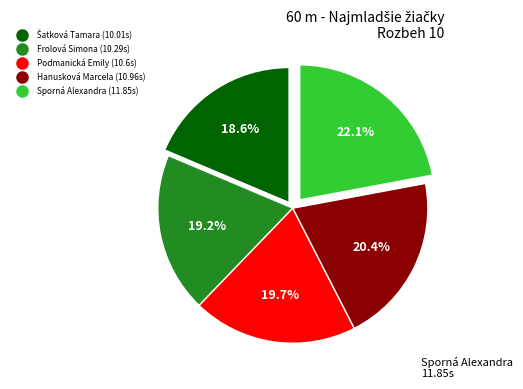

What percentage is NOT represented by Frolová Simona?

80.8%